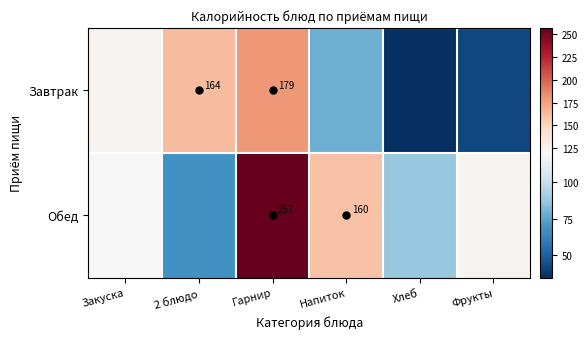

At which label is Обед closest to 162?

Напиток